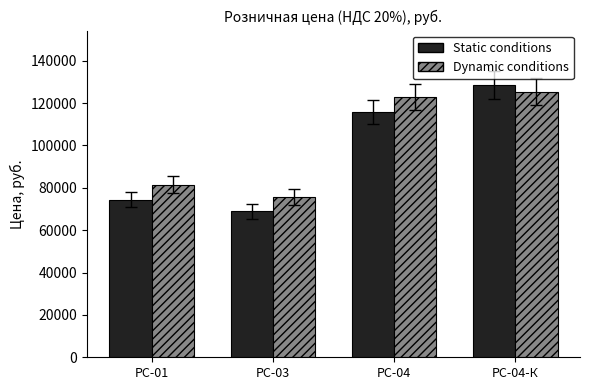

Is the value of Dynamic conditions at РС-01 greater than the value of Static conditions at РС-04?

No